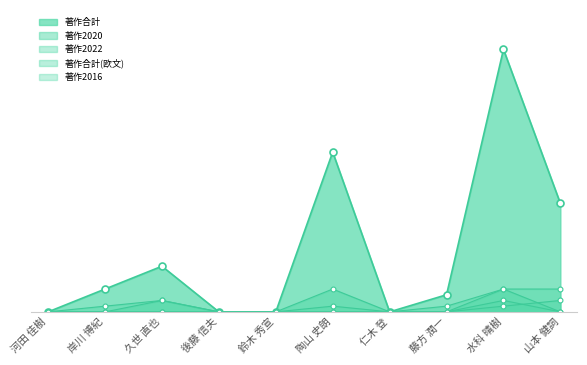

Reading left to right, extract all data points from this chart.

著作合計: 河田 佳樹=0	岸川 博紀=4	久世 直也=8	後藤 信夫=0	鈴木 秀宣=0	陶山 史朗=28	仁木 登=0	藤方 潤一=3	水科 晴樹=46	山本 健詞=19
著作合計(欧文): 河田 佳樹=0	岸川 博紀=0	久世 直也=0	後藤 信夫=0	鈴木 秀宣=0	陶山 史朗=0	仁木 登=0	藤方 潤一=0	水科 晴樹=1	山本 健詞=2
著作2022: 河田 佳樹=0	岸川 博紀=1	久世 直也=2	後藤 信夫=0	鈴木 秀宣=0	陶山 史朗=0	仁木 登=0	藤方 潤一=1	水科 晴樹=4	山本 健詞=4
著作2016: 河田 佳樹=0	岸川 博紀=0	久世 直也=0	後藤 信夫=0	鈴木 秀宣=0	陶山 史朗=1	仁木 登=0	藤方 潤一=0	水科 晴樹=2	山本 健詞=0
著作2020: 河田 佳樹=0	岸川 博紀=0	久世 直也=2	後藤 信夫=0	鈴木 秀宣=0	陶山 史朗=4	仁木 登=0	藤方 潤一=0	水科 晴樹=4	山本 健詞=0